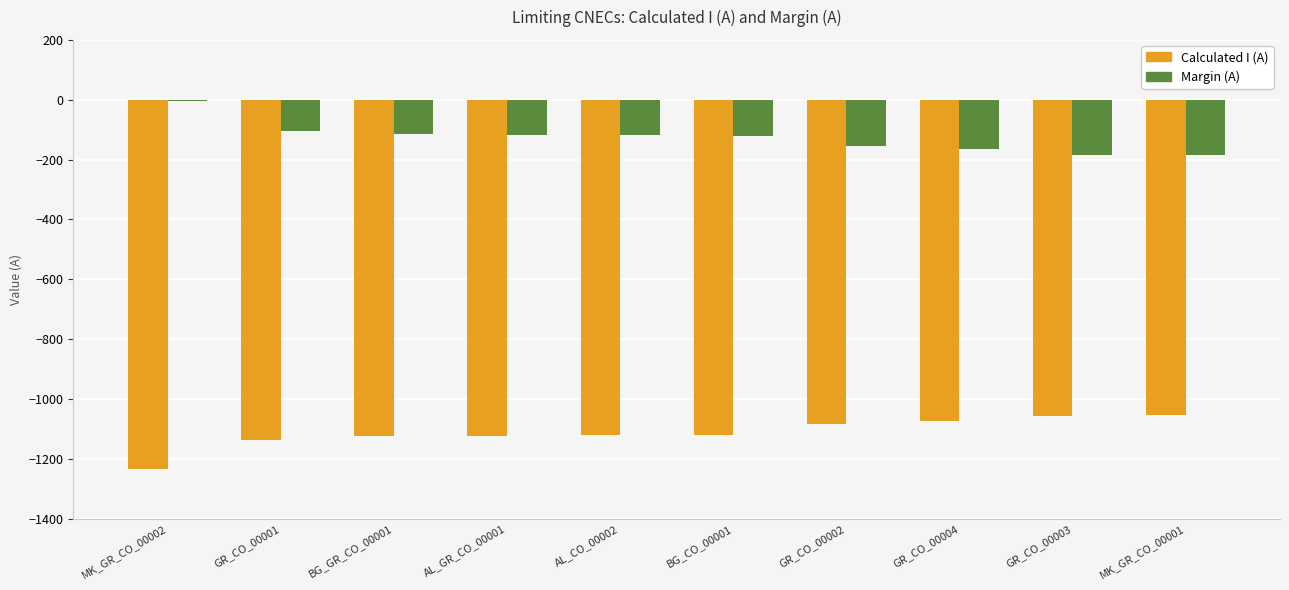

Is it true that Calculated I (A) equals -1137 at GR_CO_00001?

True